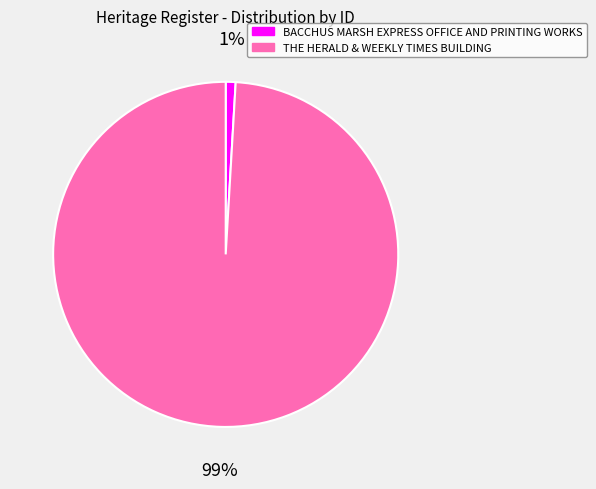

To the nearest percent, what portion does BACCHUS MARSH EXPRESS OFFICE AND PRINTING WORKS represent?

1%